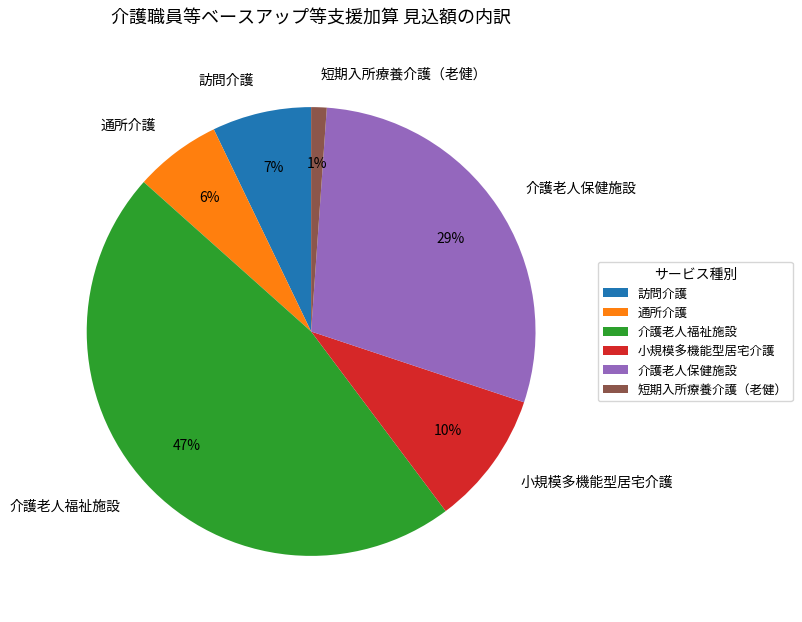

Rank the categories by value from lowest to highest.

短期入所療養介護（老健）, 通所介護, 訪問介護, 小規模多機能型居宅介護, 介護老人保健施設, 介護老人福祉施設